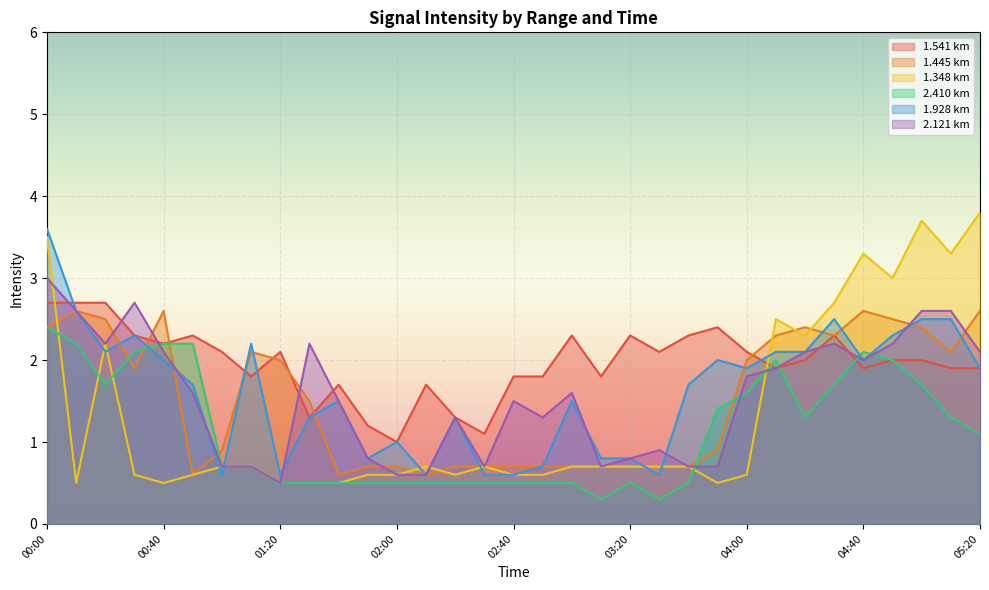

Reading left to right, list all the values displayed in this chart.

1.541: 2.7	2.7	2.7	2.3	2.2	2.3	2.1	1.8	2.1	1.3	1.7	1.2	1.0	1.7	1.3	1.1	1.8	1.8	2.3	1.8	2.3	2.1	2.3	2.4	2.1	1.9	2.0	2.3	1.9	2.0	2.0	1.9	1.9
1.445: 2.4	2.6	2.5	1.9	2.6	0.6	0.9	2.1	2.0	1.5	0.6	0.7	0.7	0.6	0.7	0.7	0.7	0.7	0.7	0.7	0.7	0.7	0.7	0.9	2.0	2.3	2.4	2.3	2.6	2.5	2.4	2.1	2.6
1.348: 3.5	0.5	2.2	0.6	0.5	0.6	0.7	0.7	0.5	0.5	0.5	0.6	0.6	0.7	0.6	0.7	0.6	0.6	0.7	0.7	0.7	0.7	0.7	0.5	0.6	2.5	2.3	2.7	3.3	3.0	3.7	3.3	3.8
2.410: 2.4	2.2	1.7	2.1	2.2	2.2	0.7	0.7	0.5	0.5	0.5	0.5	0.5	0.5	0.5	0.5	0.5	0.5	0.5	0.3	0.5	0.3	0.5	1.4	1.6	2.0	1.3	1.7	2.1	2.0	1.7	1.3	1.1
1.928: 3.6	2.6	2.1	2.3	2.0	1.7	0.6	2.2	0.6	1.3	1.5	0.8	1.0	0.6	1.3	0.6	0.6	0.7	1.5	0.8	0.8	0.6	1.7	2.0	1.9	2.1	2.1	2.5	2.0	2.3	2.5	2.5	1.9
2.121: 3.0	2.6	2.2	2.7	2.1	1.6	0.7	0.7	0.5	2.2	1.5	0.8	0.6	0.6	1.3	0.7	1.5	1.3	1.6	0.7	0.8	0.9	0.7	0.7	1.8	1.9	2.1	2.2	2.0	2.2	2.6	2.6	2.1